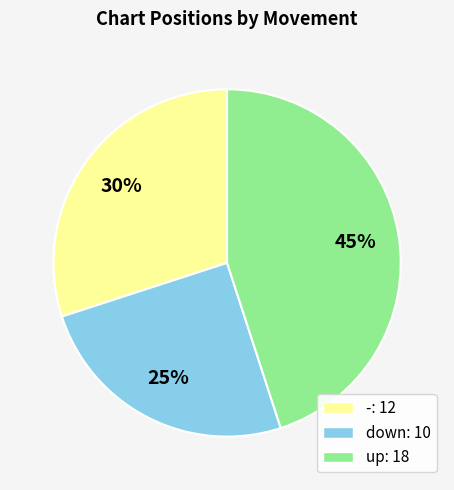

Count the number of slices in the pie.

3